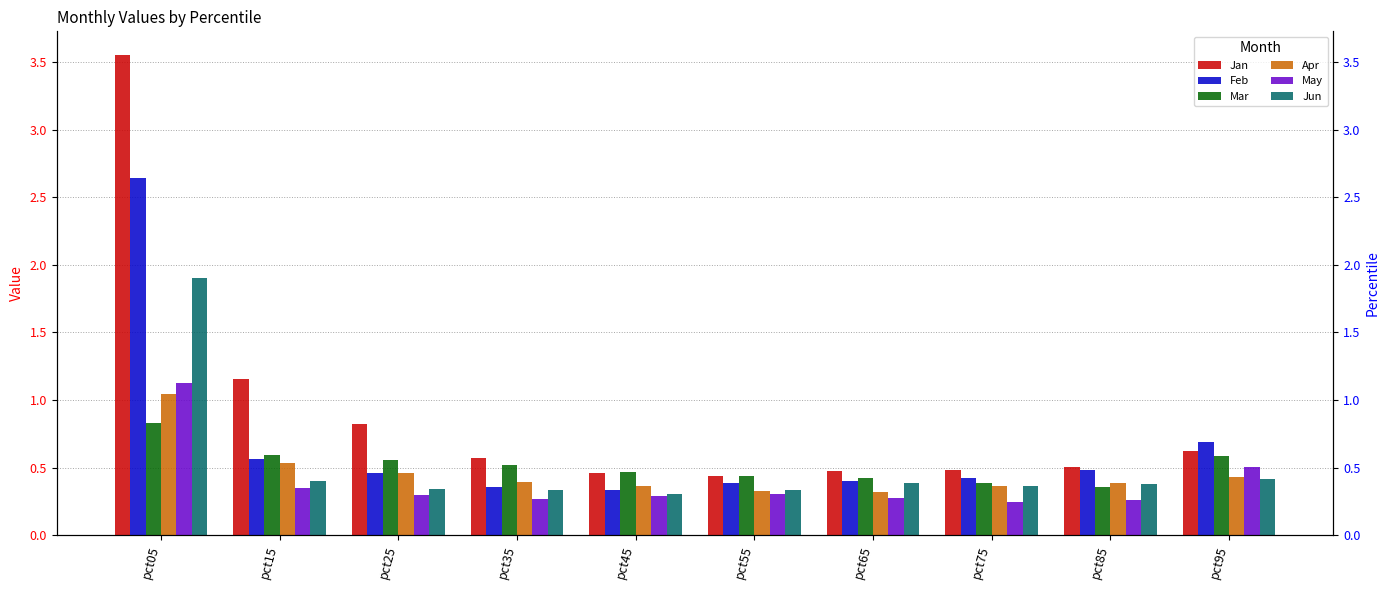

What is the sum of all Mar values?

5.2